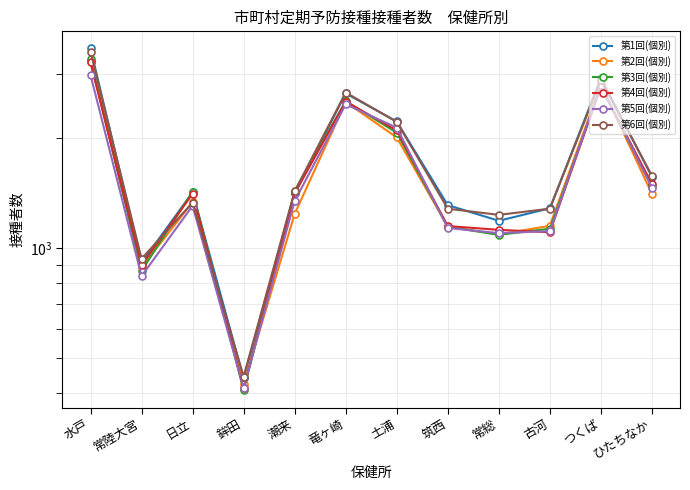

What is the label of the 9th point from the right?

鉾田